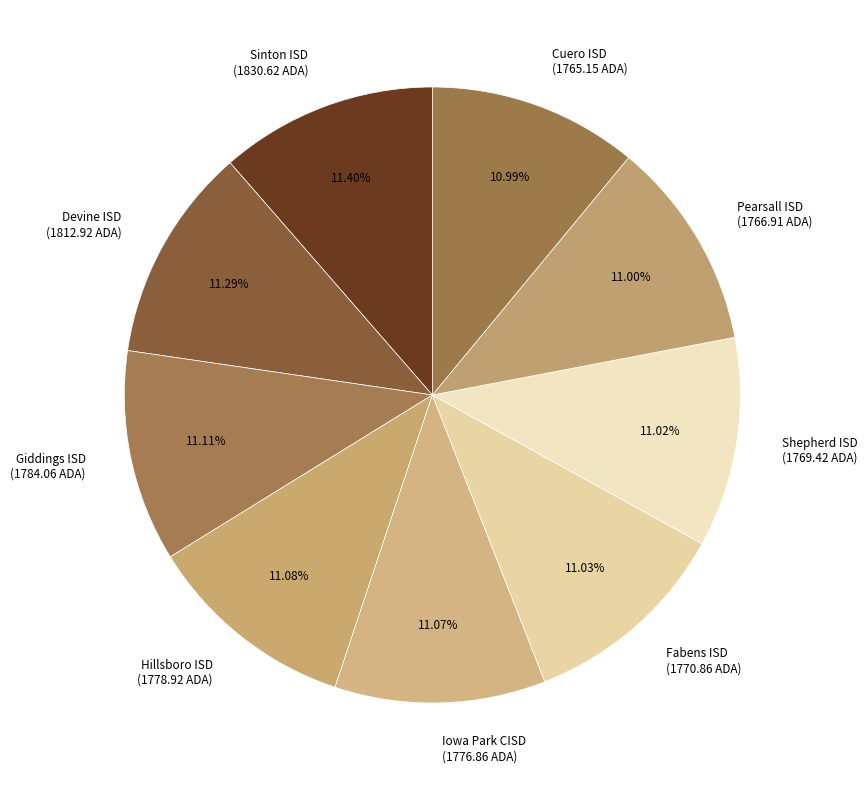

Is it true that Sinton ISD is 11% of the pie?

True